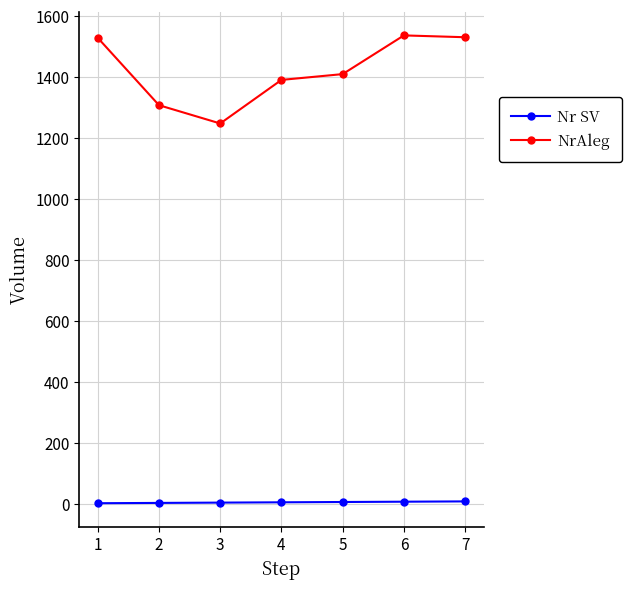

True or false: NrAleg has more than 2 points higher than both neighbors.

False